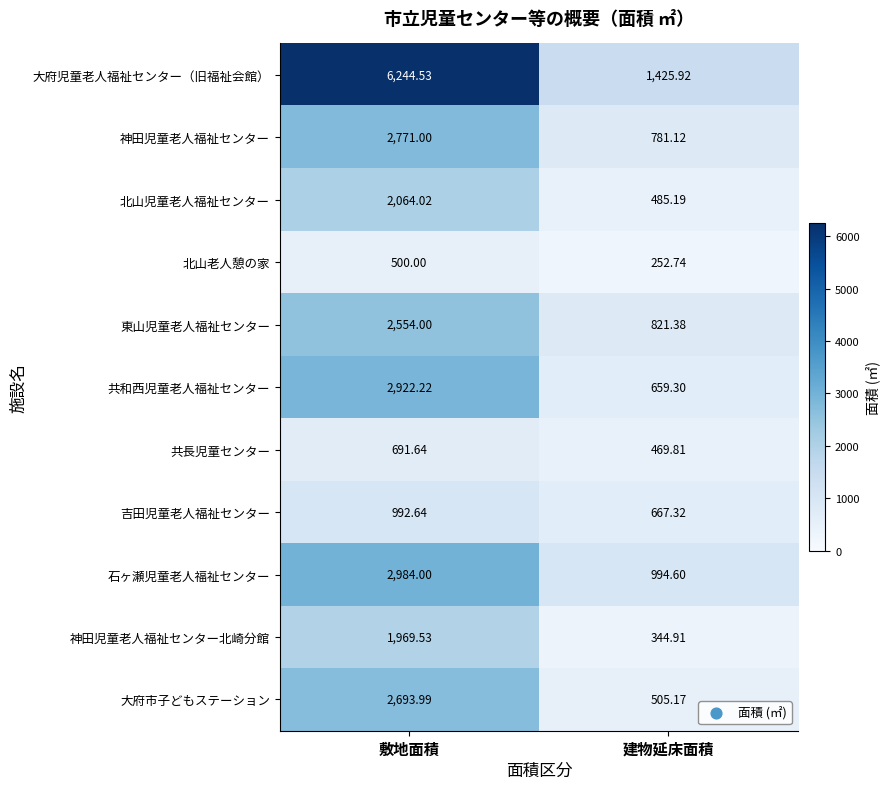

Which category has the lowest value in the 東山児童老人福祉センター series?

建物延床面積